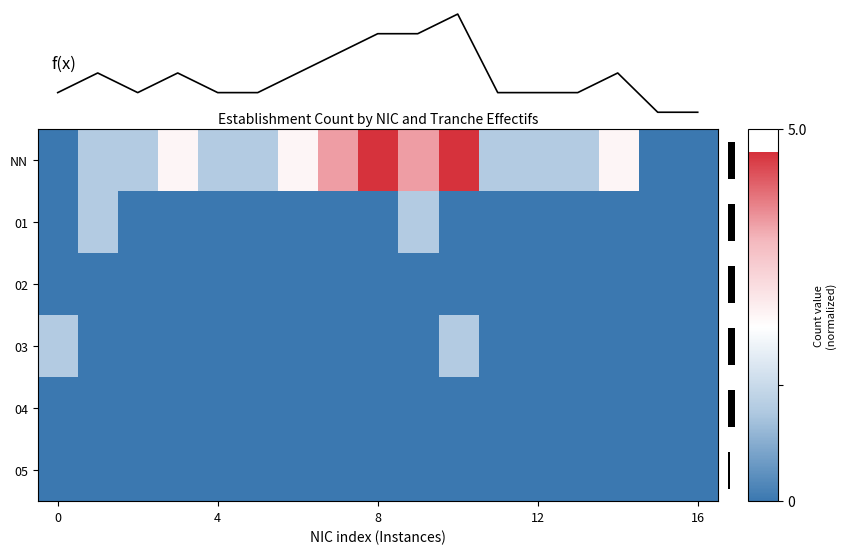

At which category is the sum across all series the highest?

10